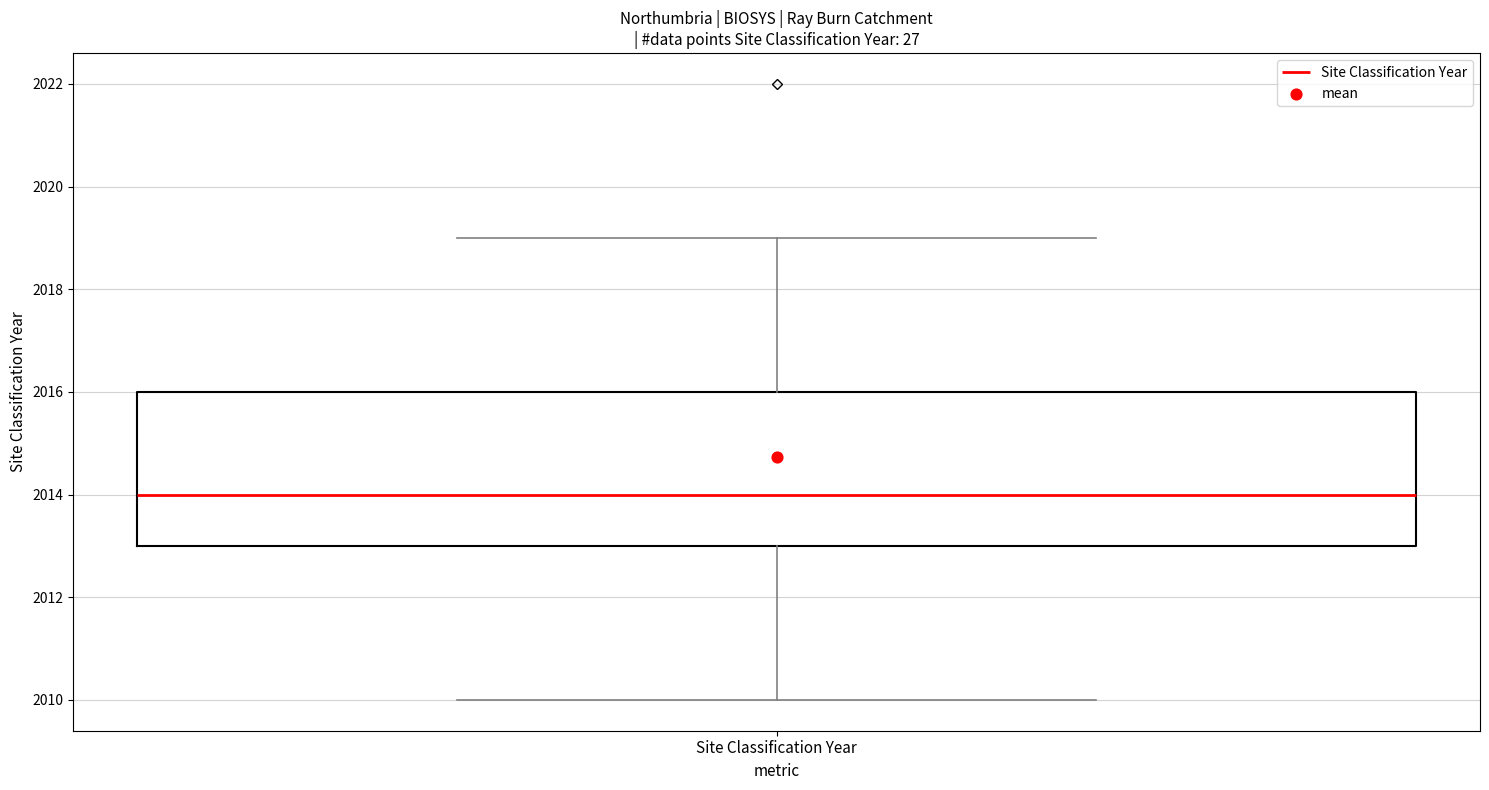

Where is the upper edge of the box for Site Classification Year on the y-axis? The values are not printed on the chart, so give them approximately, as read against the axis.

2016